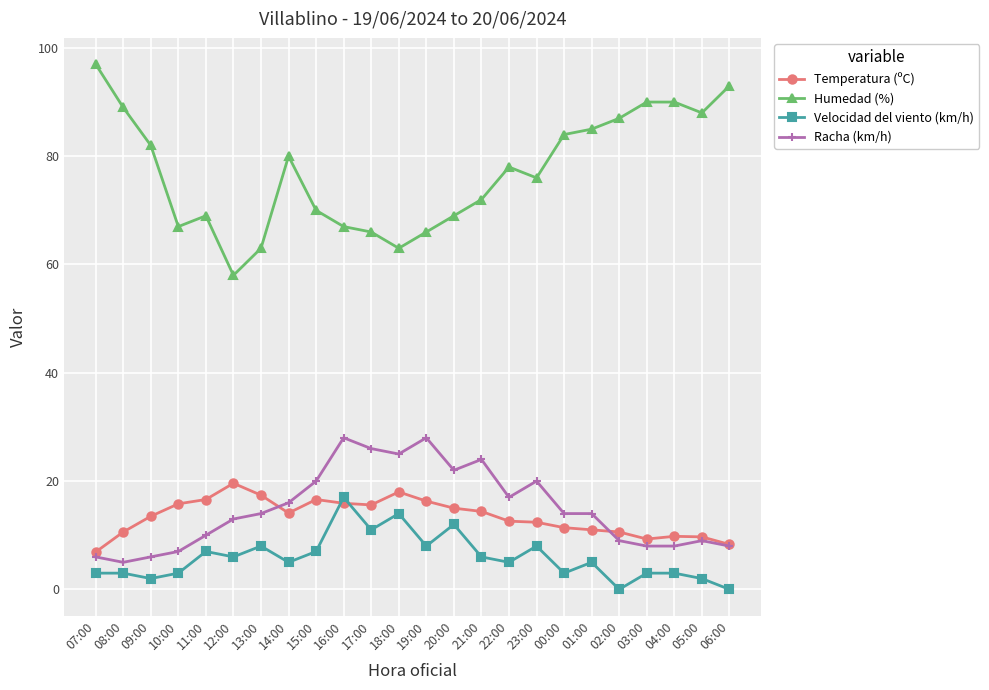

In Humedad (%), how many points are lower than both neighbors (excluding endpoints)?

5